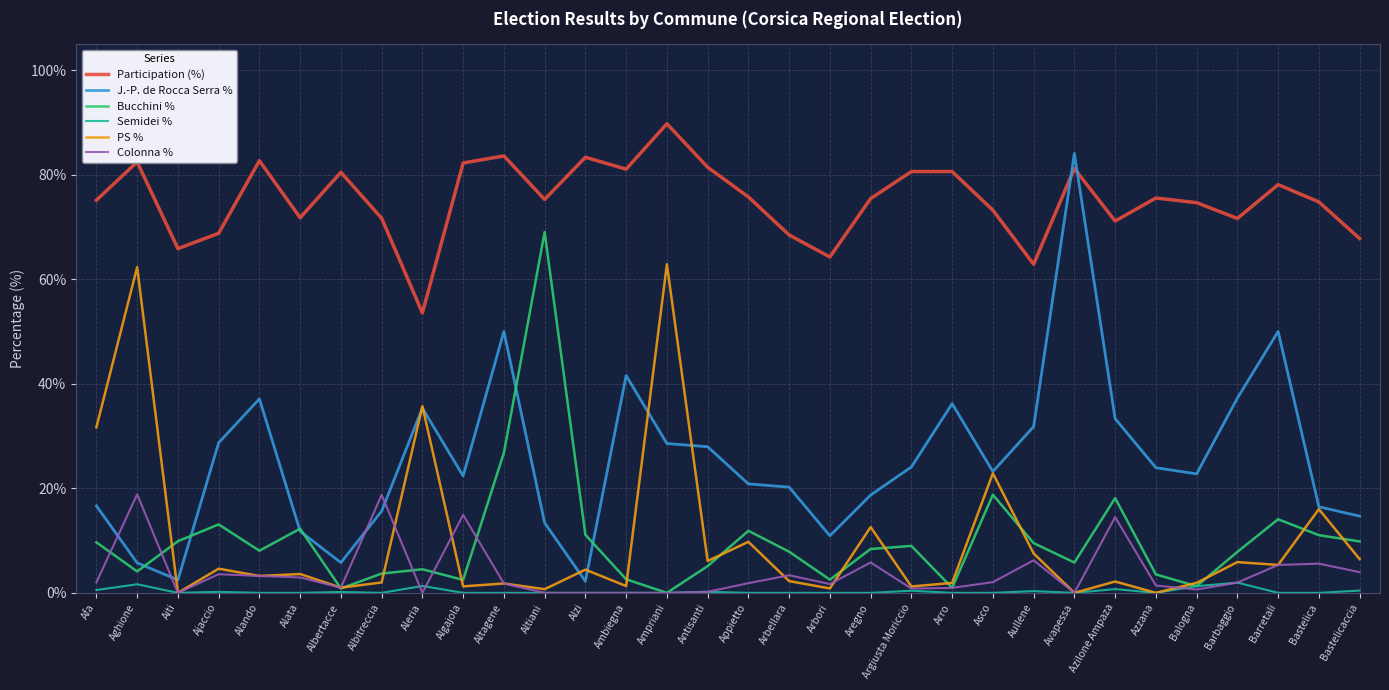

What is the difference between the maximum and minimum values in the J.-P. de Rocca Serra % series?

81.8